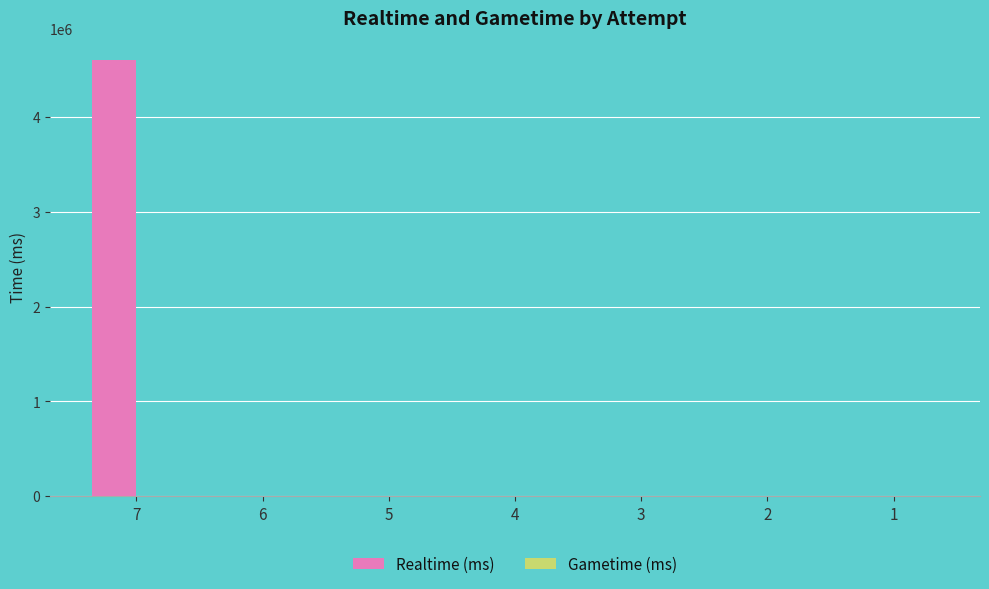

Reading left to right, what are all the values shown in this chart?

7=4597193	6=0	5=0	4=0	3=0	2=0	1=0